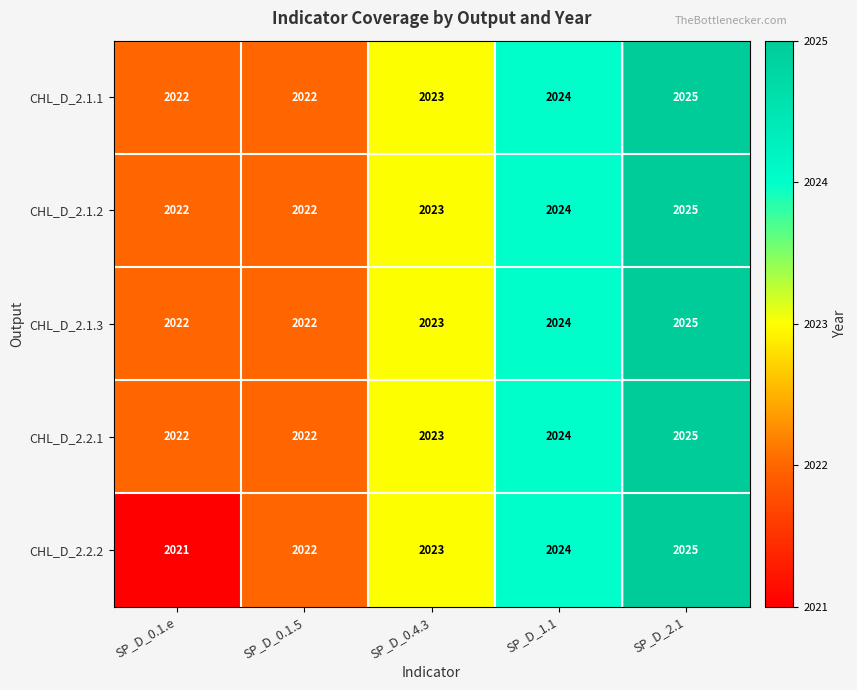

At which category is the sum across all series the highest?

SP_D_2.1